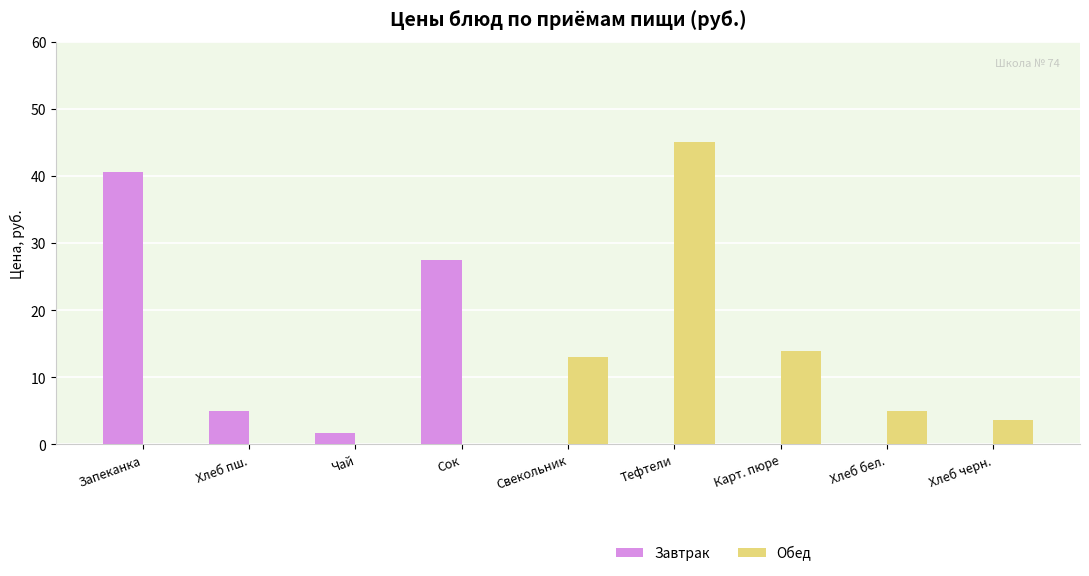

What is the sum of the Обед values at Хлеб бел. and Тефтели?

49.9